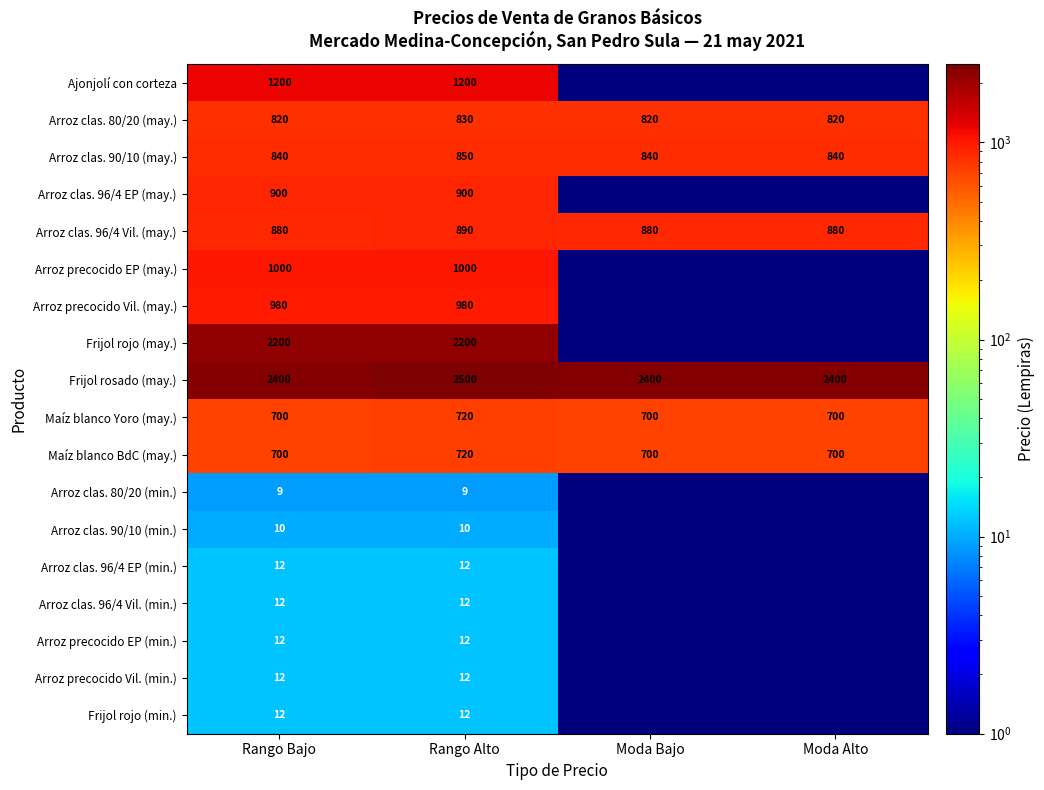

What is the sum of all Maíz blanco BdC (may.) values?

2820.0